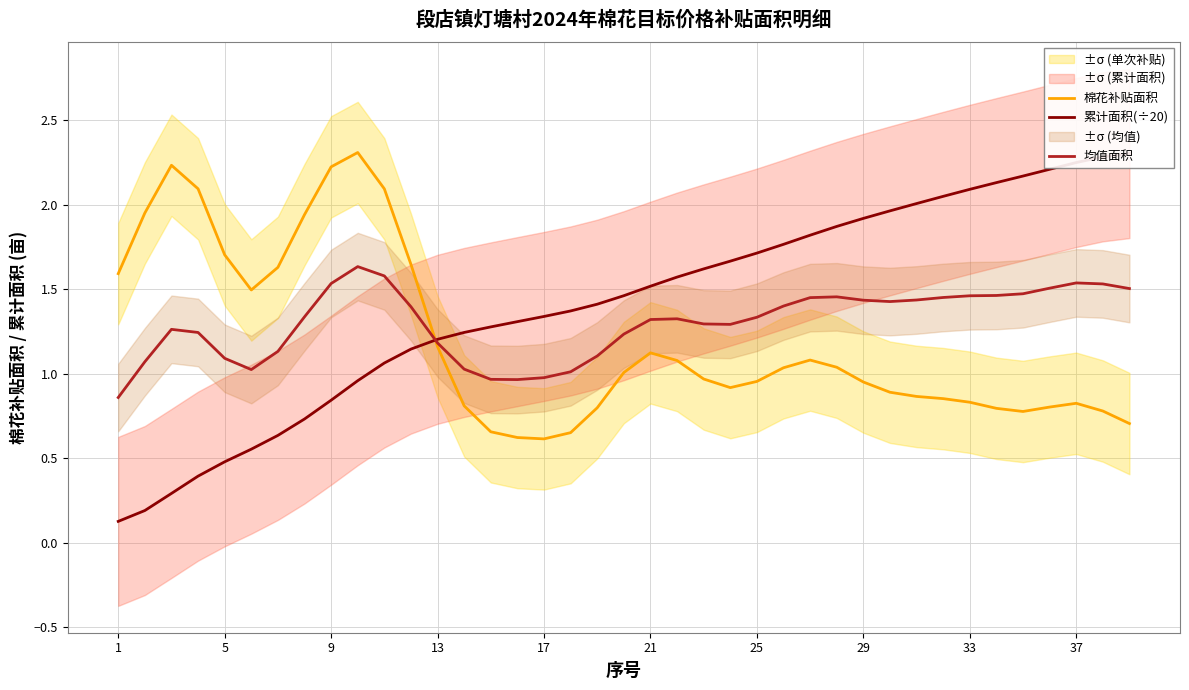

The 均值面积 series shows 1.3 at 25. True or false?

True